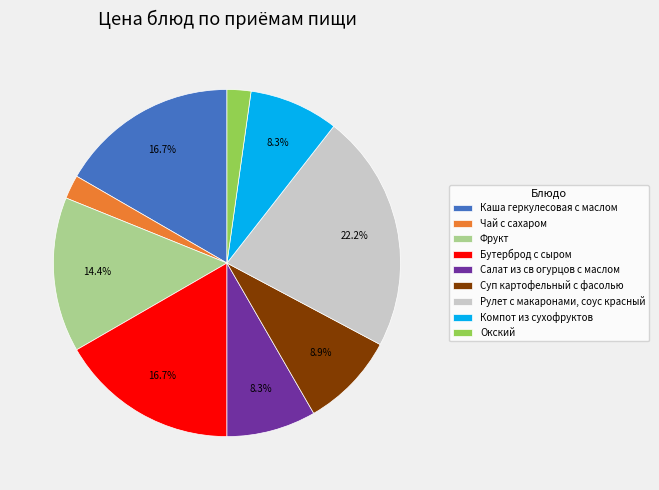

To the nearest percent, what is the difference between the largest and smallest slice percentages?

20%